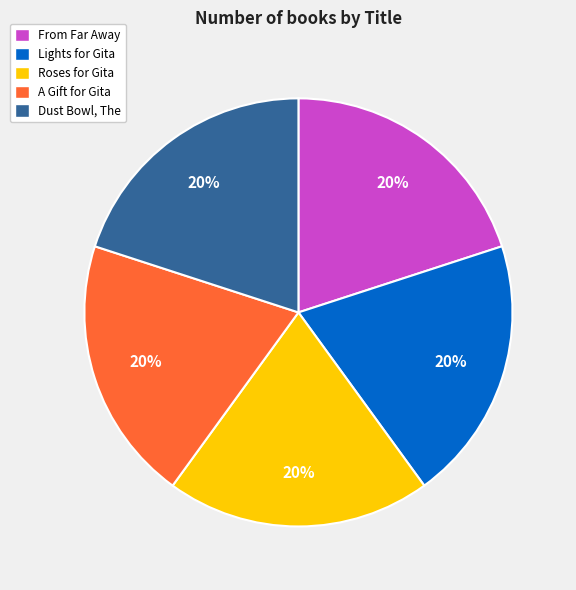

What is the ratio of the value at Dust Bowl, The to the value at A Gift for Gita?

1.0